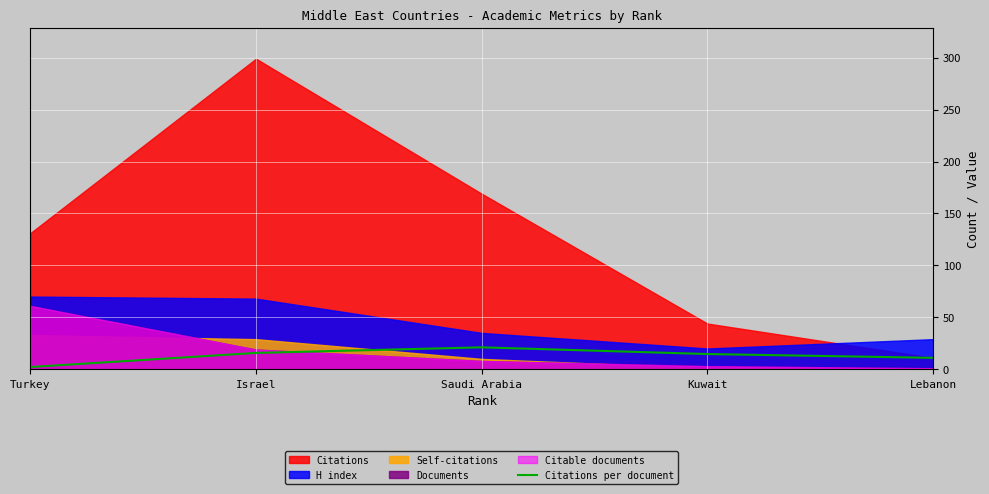

Reading left to right, extract all data points from this chart.

2.1	15.7	21.1	14.7	11.0